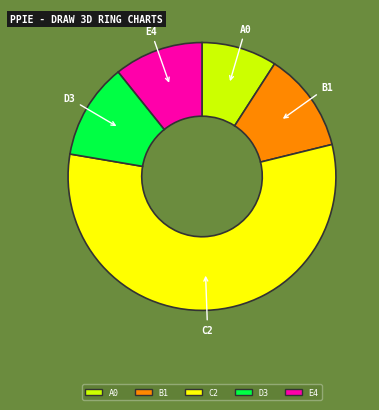

How many segments does this pie chart have?

5